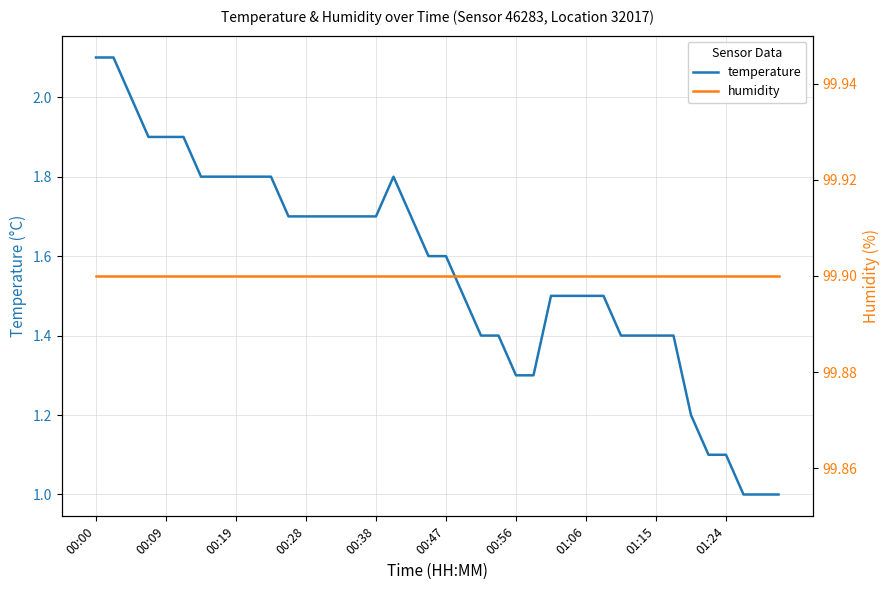

Rank the series by their maximum value, from highest to lowest.

humidity, temperature